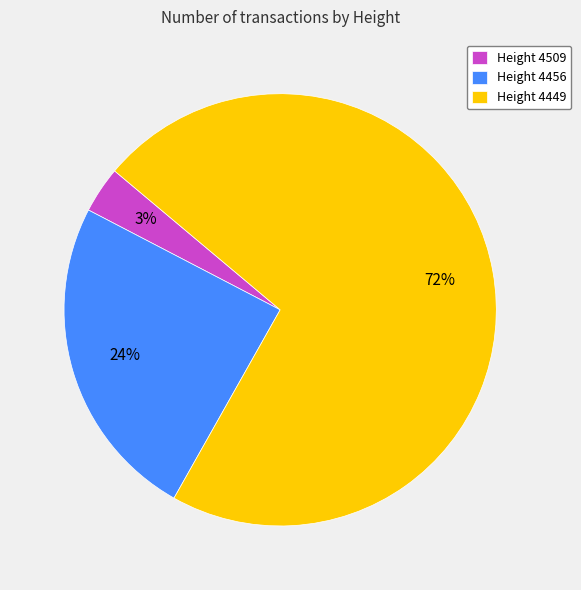

True or false: Height 4449 accounts for 72% of the total.

True